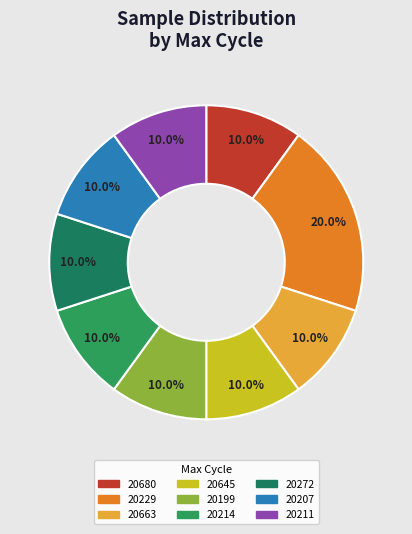

Is there a majority slice in this chart?

No